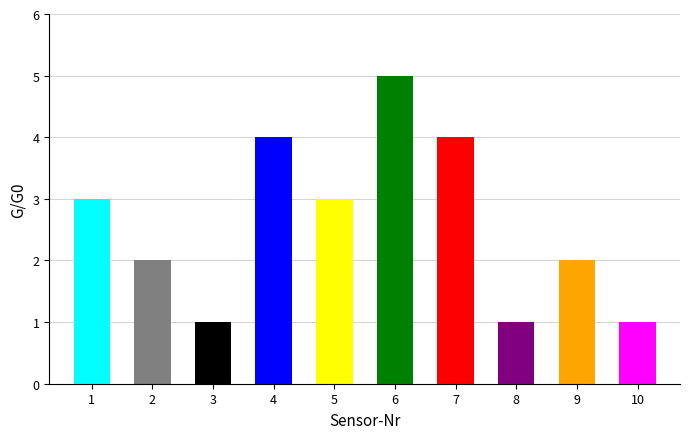

At which category does the chart reach its peak across all series?

6